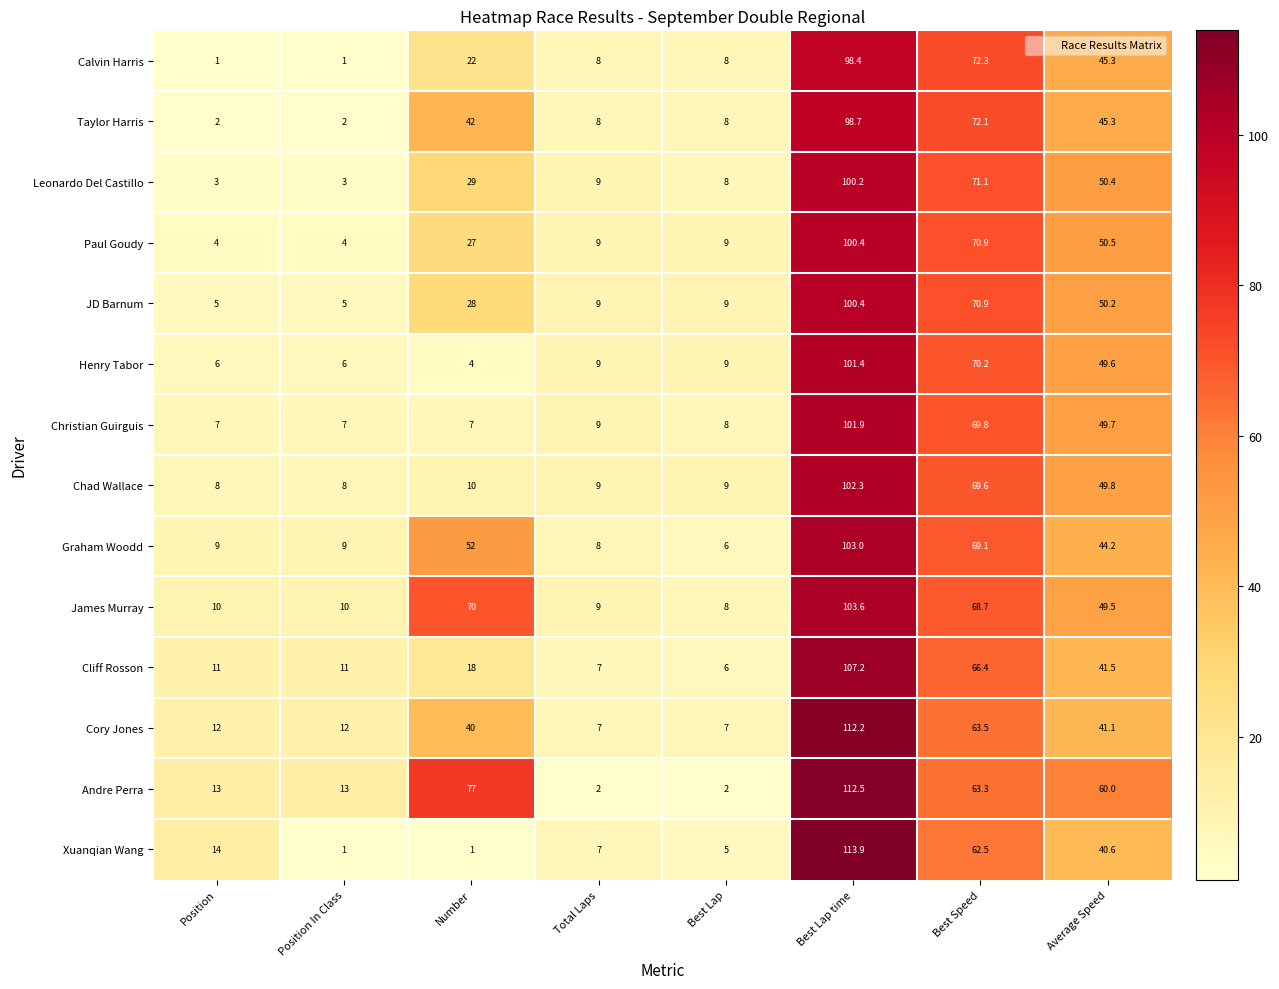

Which series changed the most between Position In Class and Total Laps?

Andre Perra